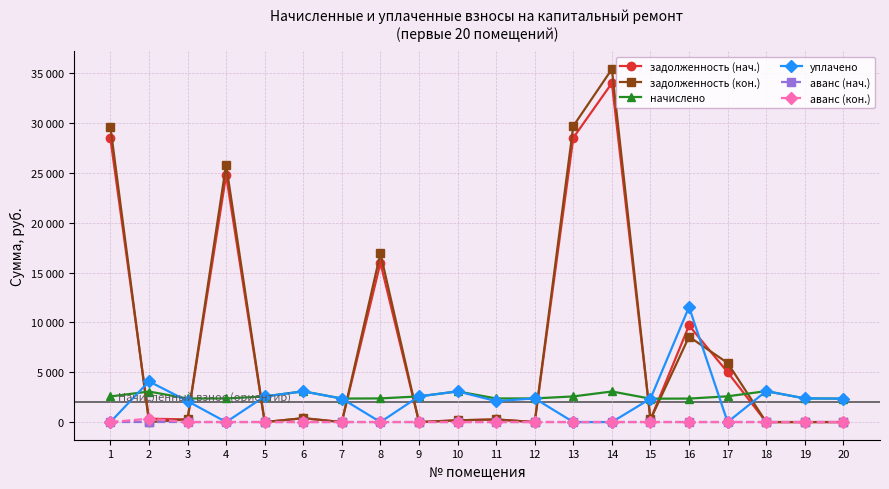

At which category does the chart reach its peak across all series?

14